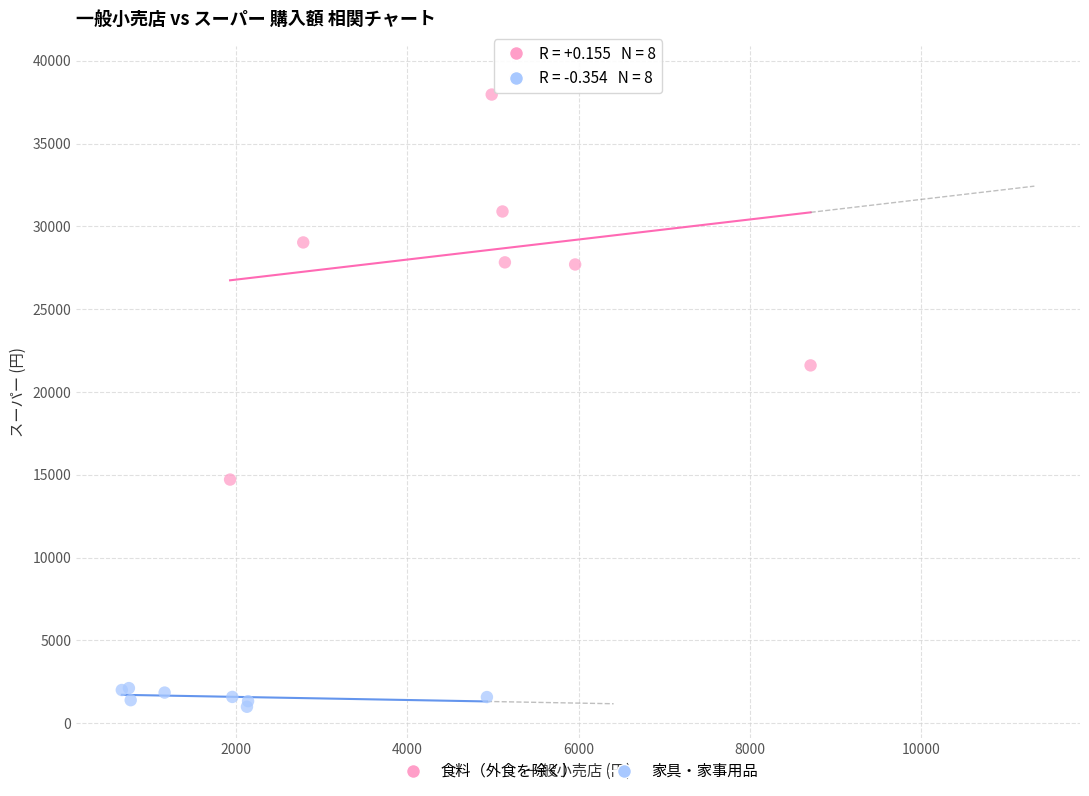

What are all the series names shown in the legend?

食料（外食を除く）, 家具・家事用品